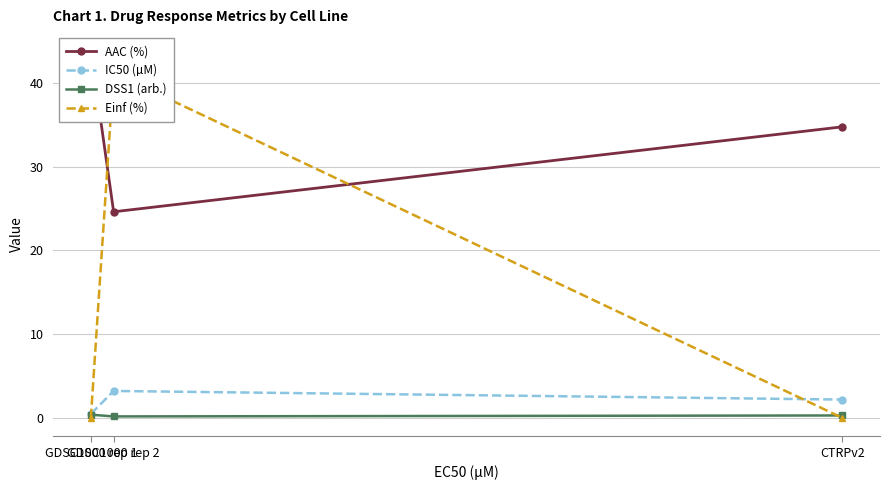

How many data points in IC50 (µM) are above 2?

2